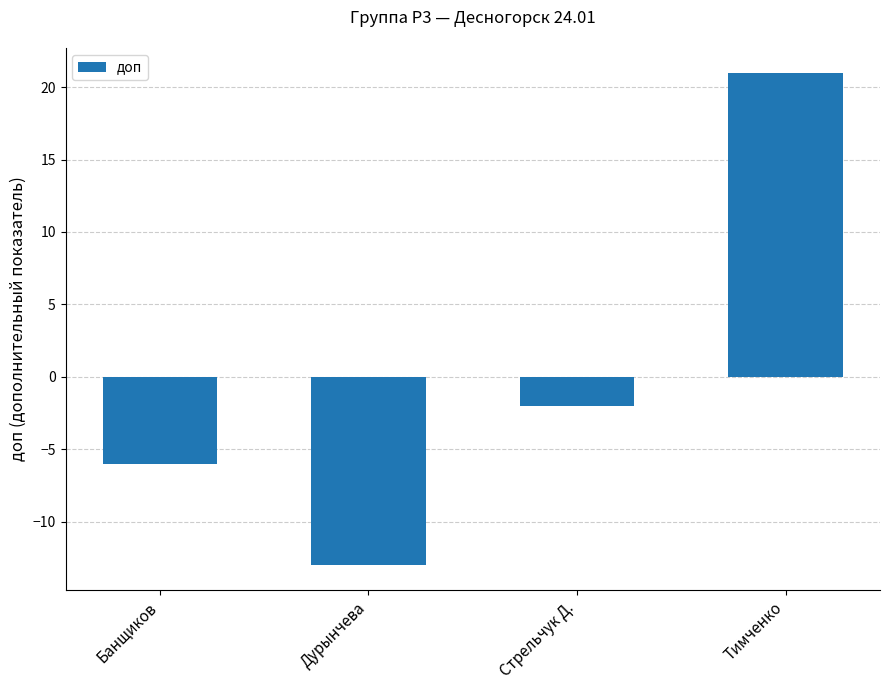

What is the maximum value shown in the chart?

21